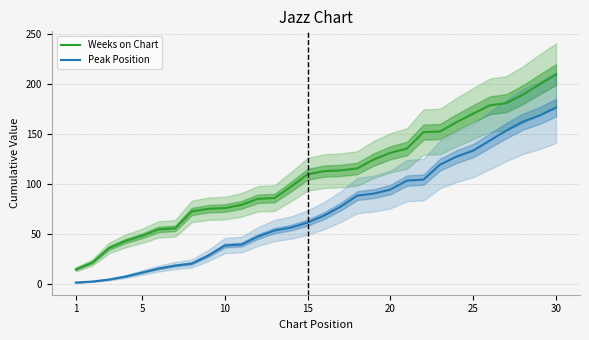

Which series has the largest total across all categories?

Weeks on Chart